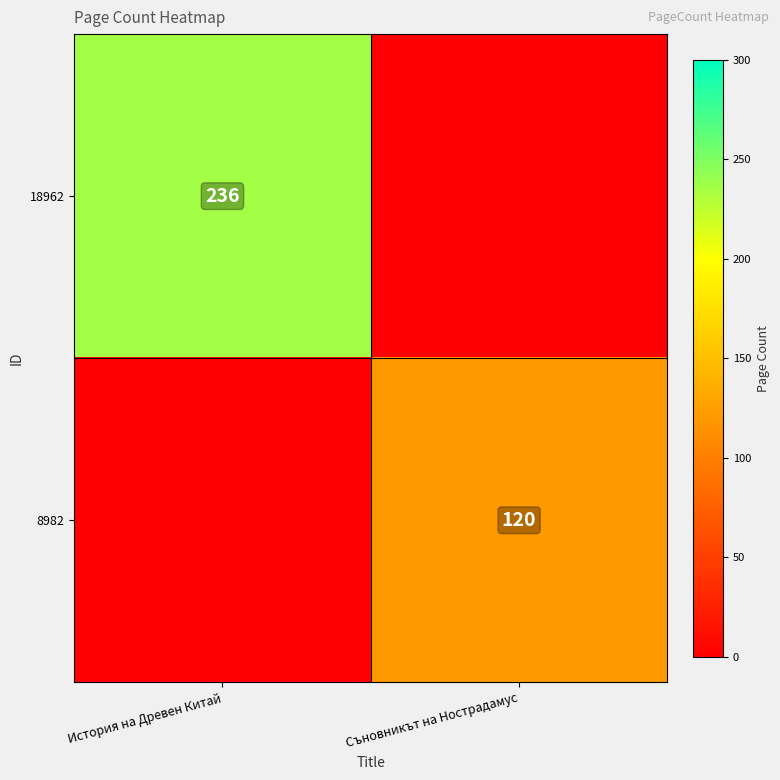

Is it true that 18962 equals 347 at История на Древен Китай?

False